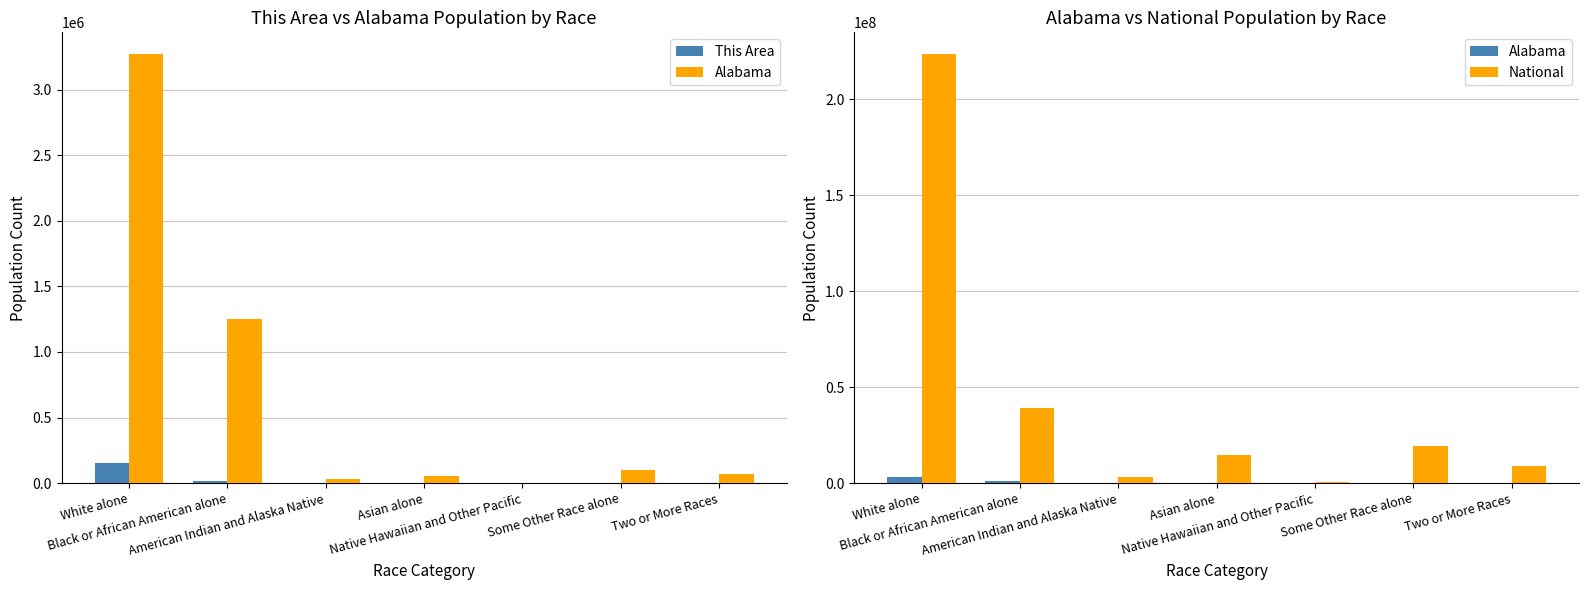

The National series shows 540013 at Native Hawaiian and Other Pacific. True or false?

True